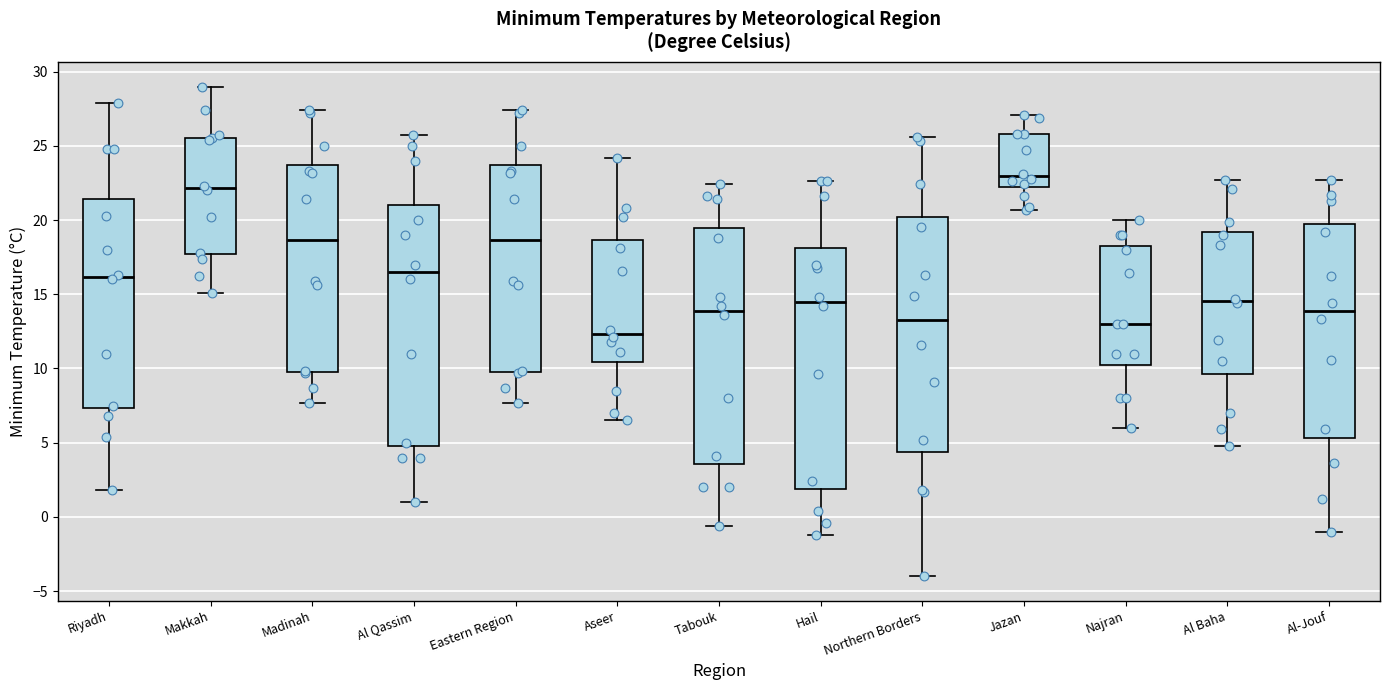

Where does the median line of the box for Eastern Region sit on the y-axis? The values are not printed on the chart, so give them approximately, as read against the axis.

18.5